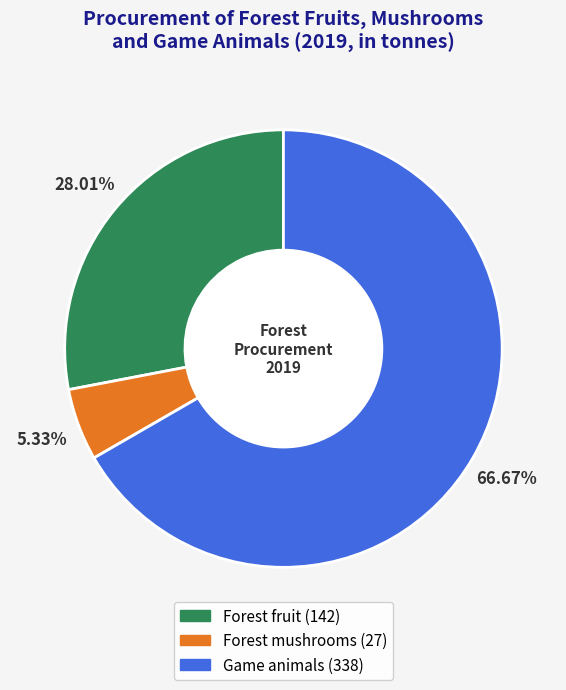

Which has a higher value, Game animals or Forest fruit?

Game animals